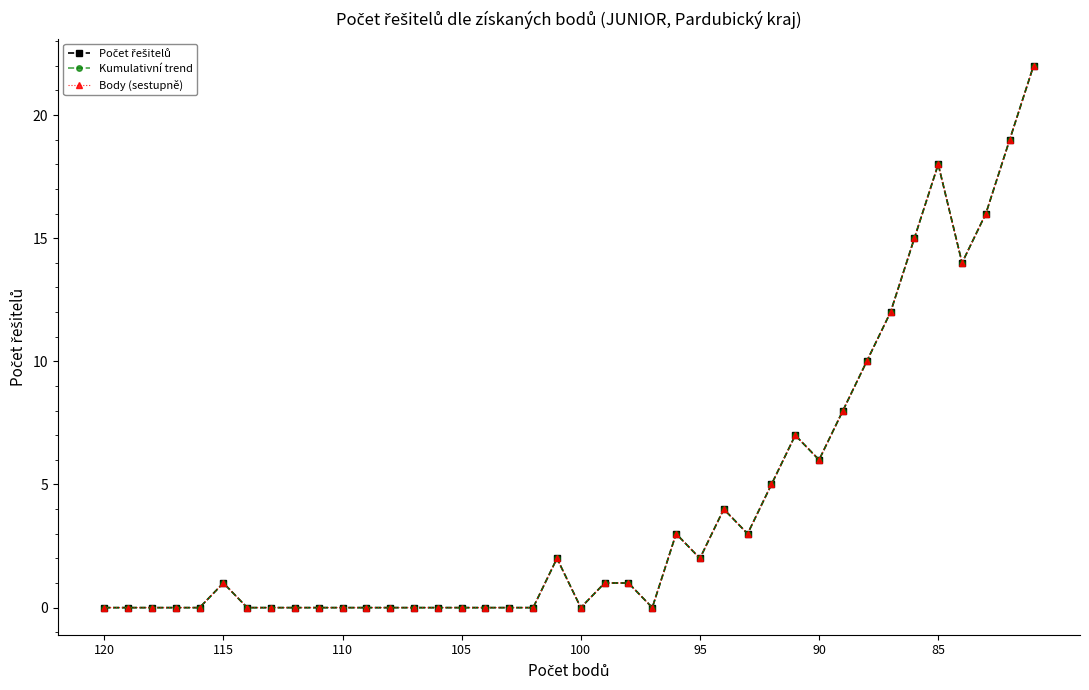

True or false: Kumulativní trend and Body (sestupně) intersect in this chart.

False